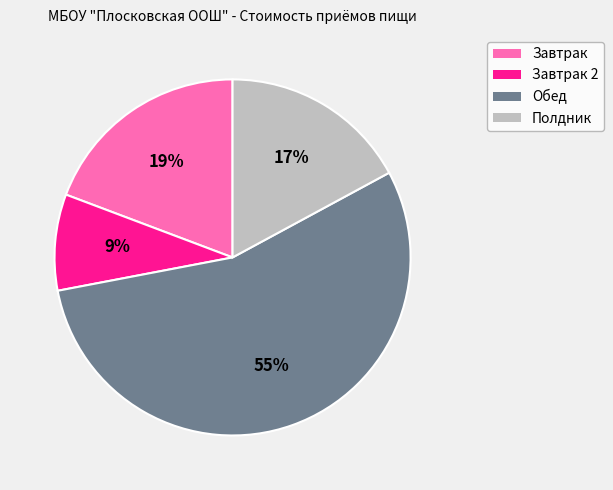

Rank the categories by value from highest to lowest.

Обед, Завтрак, Полдник, Завтрак 2